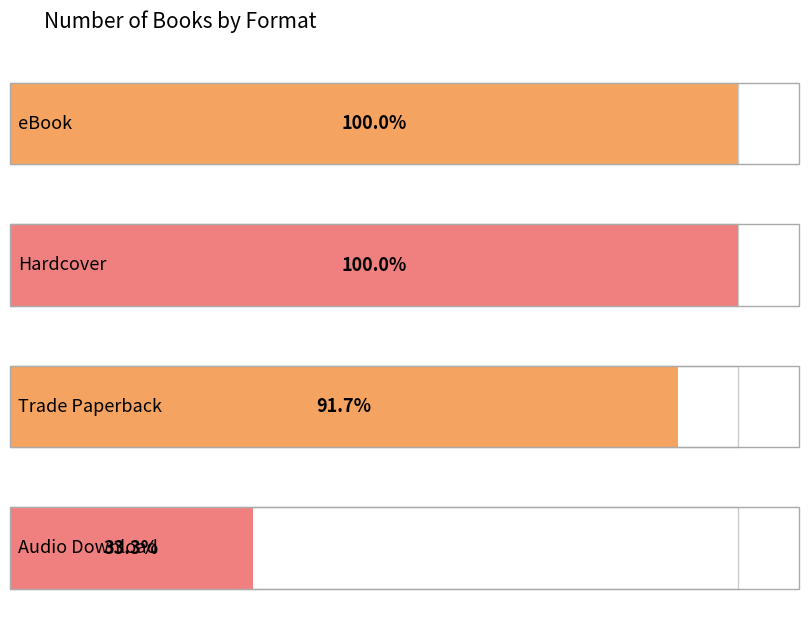

What is the maximum value shown in the chart?

12